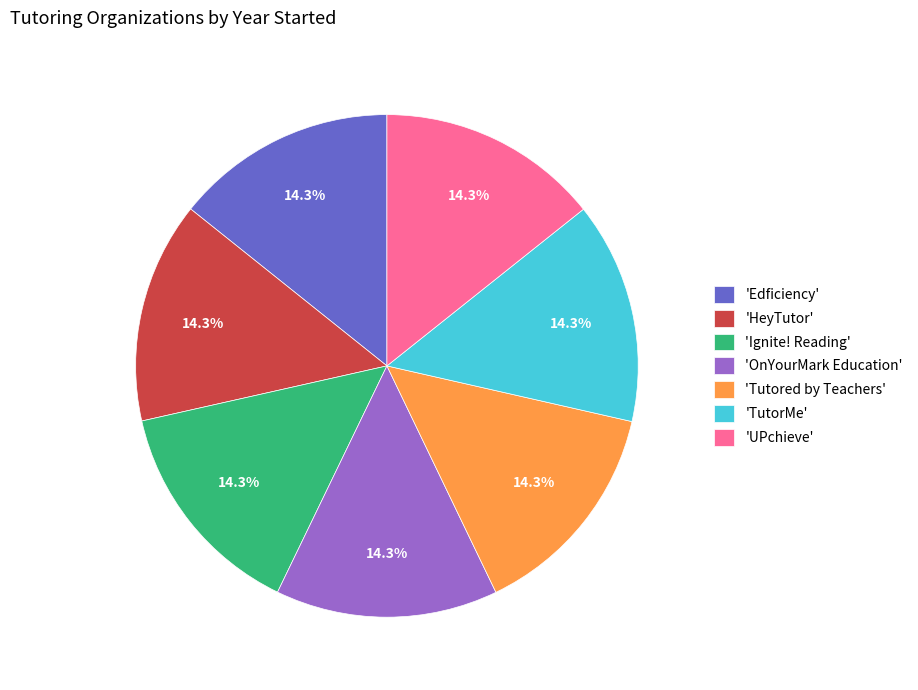

Is 'Ignite! Reading' the majority of the pie?

No